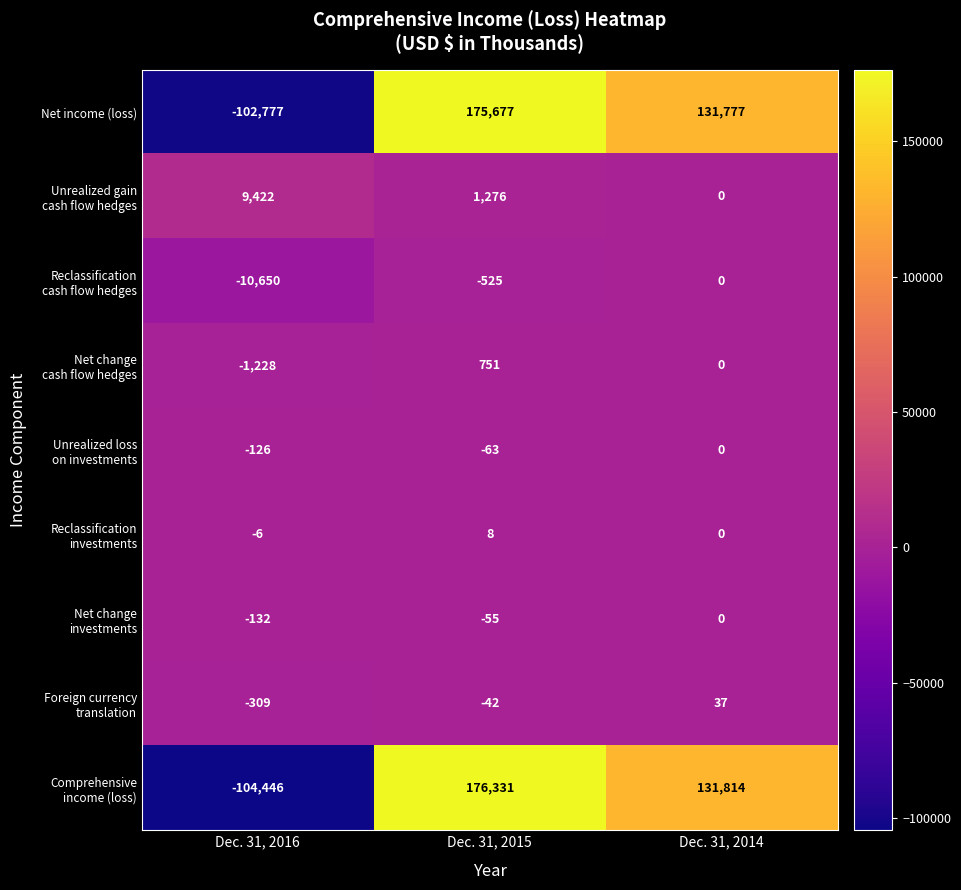

What is the greatest value displayed?

176331